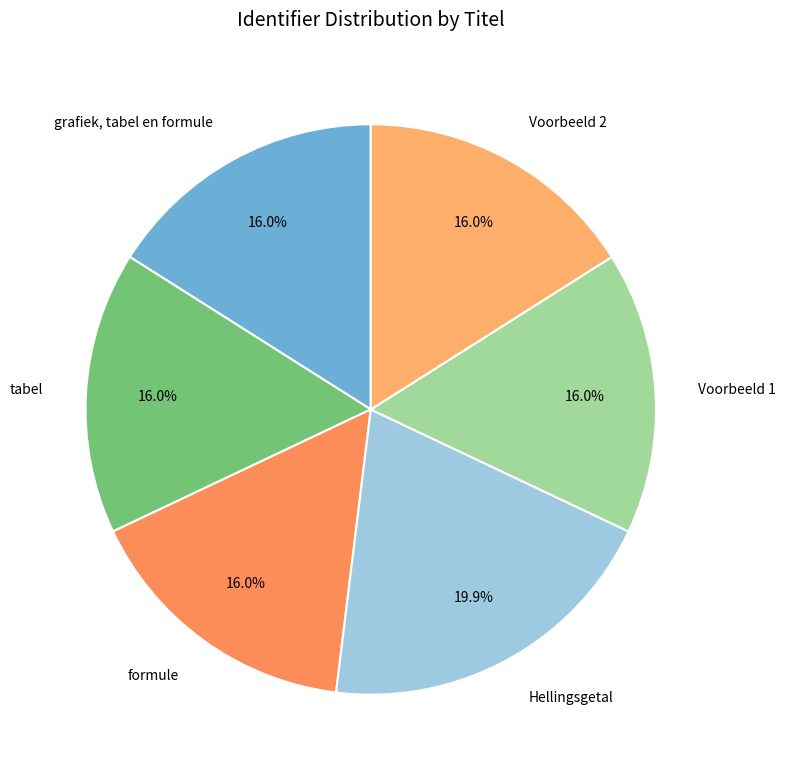

To the nearest percent, what percentage of the pie is Voorbeeld 2?

16%